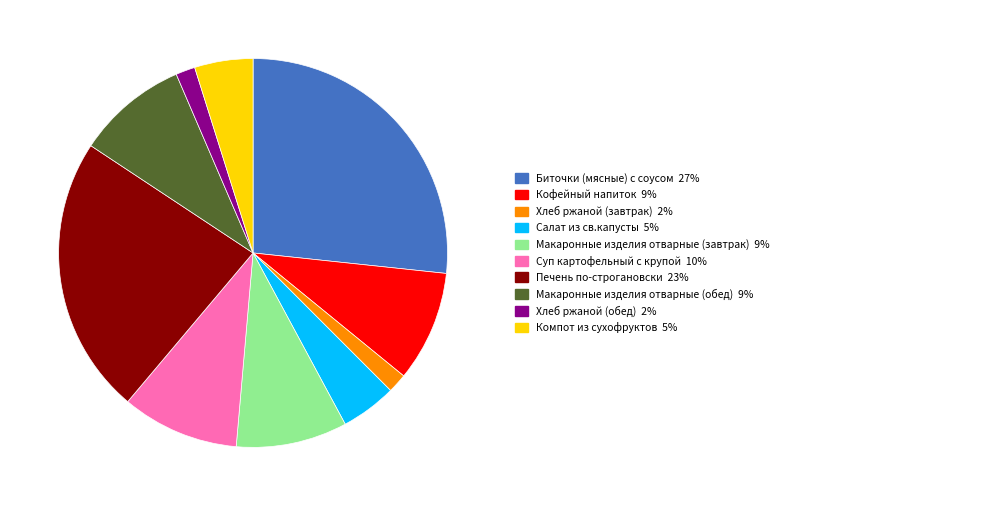

Is there a majority slice in this chart?

No